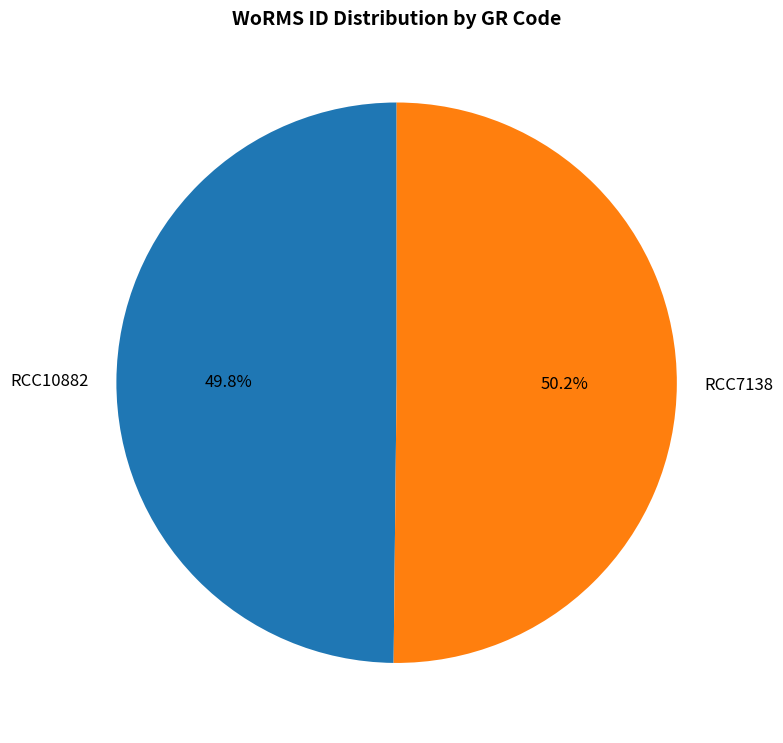

What is the ratio of the value at RCC7138 to the value at RCC10882?

1.0